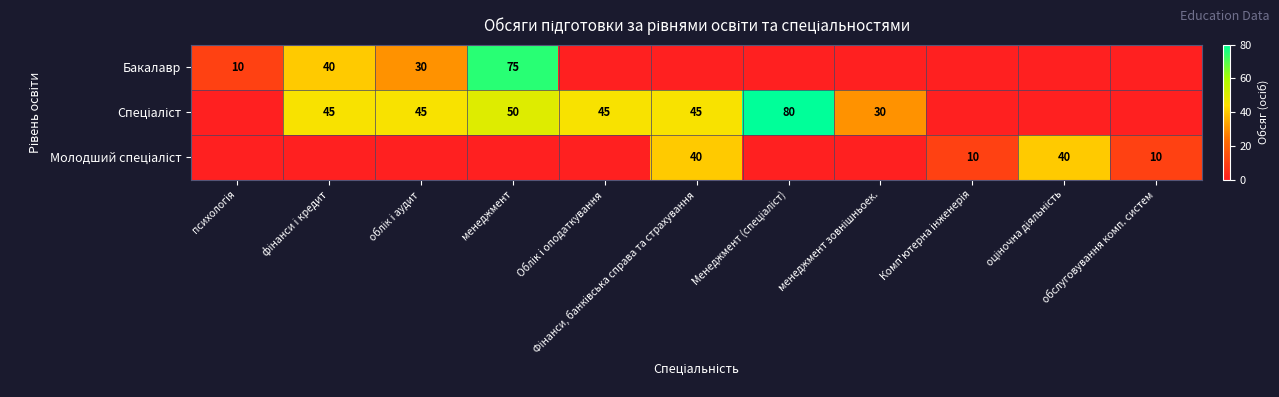

What is the spread (max minus min) of values at оціночна діяльність?

40